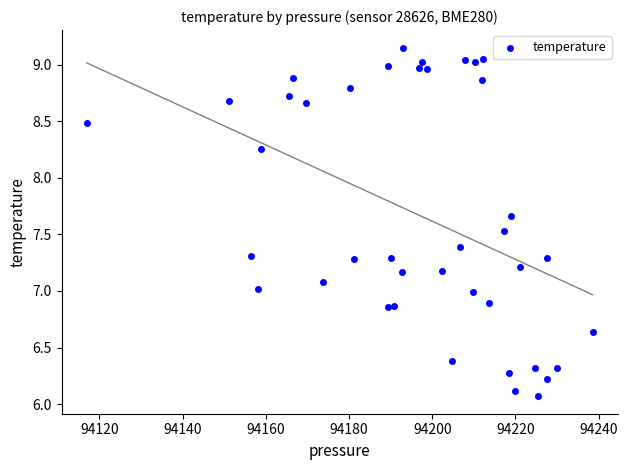

What is the range of X values (max minus min)?

121.5